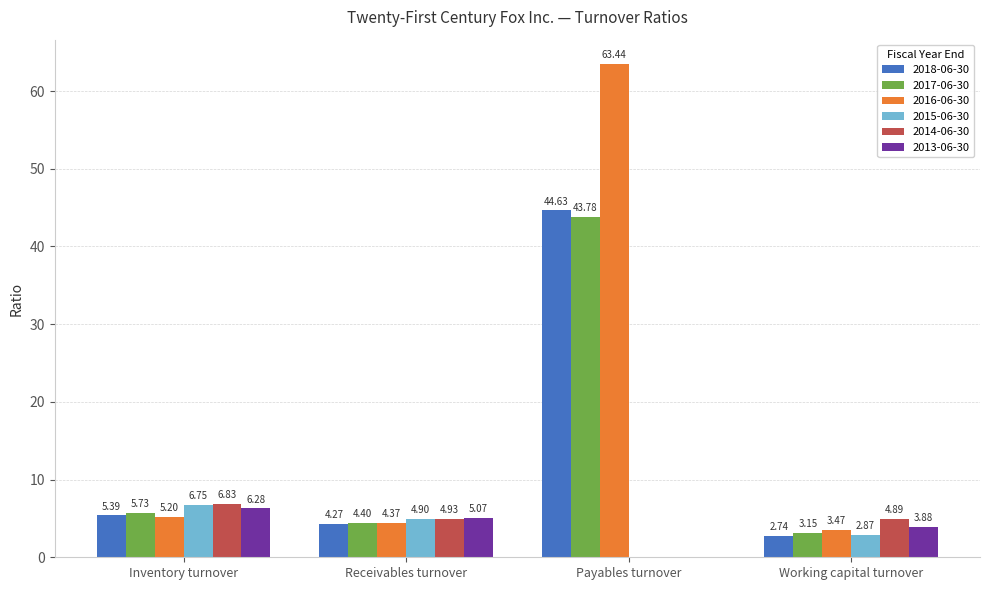

What are all the series names shown in the legend?

2018-06-30, 2017-06-30, 2016-06-30, 2015-06-30, 2014-06-30, 2013-06-30